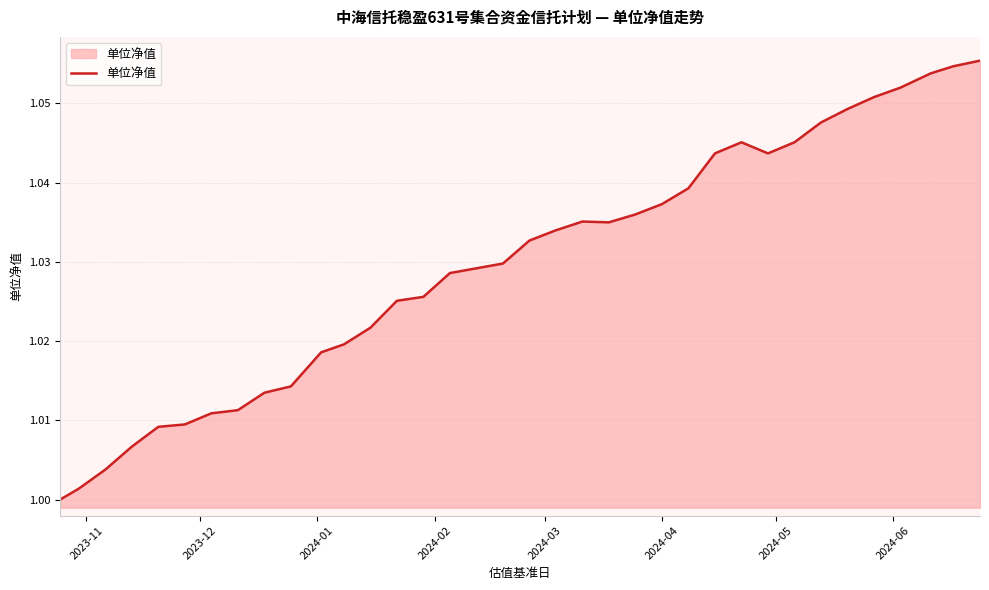

Does the chart have visible grid lines?

Yes